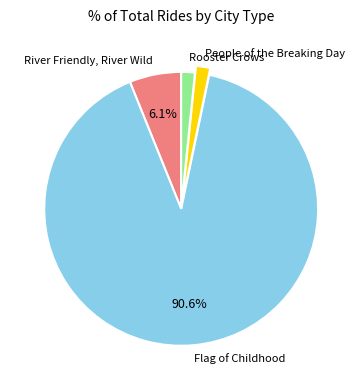

What is the largest slice in the pie chart?

Flag of Childhood